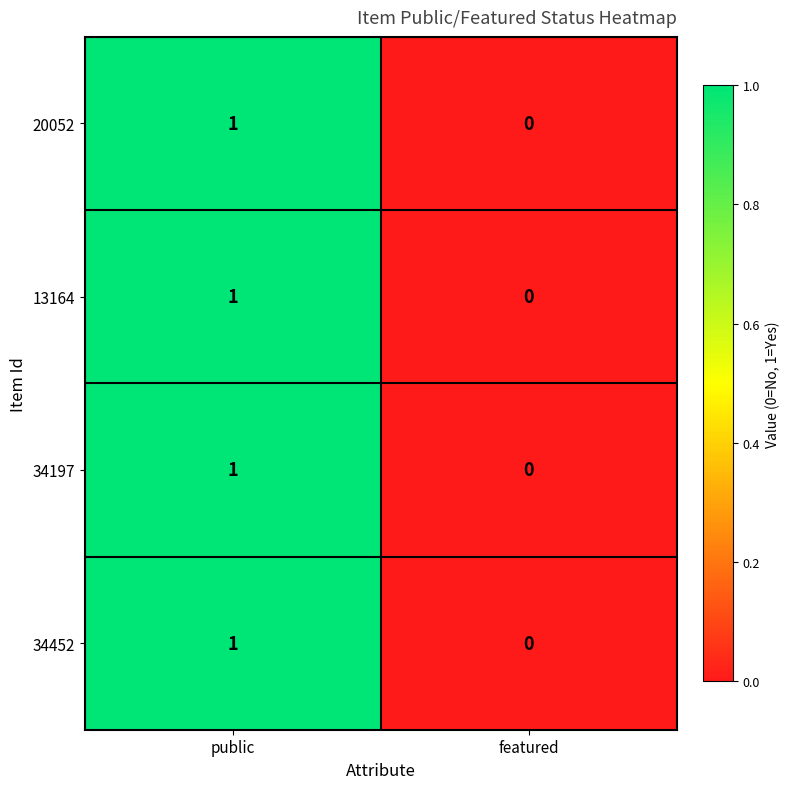

At which category does the chart reach its peak across all series?

public